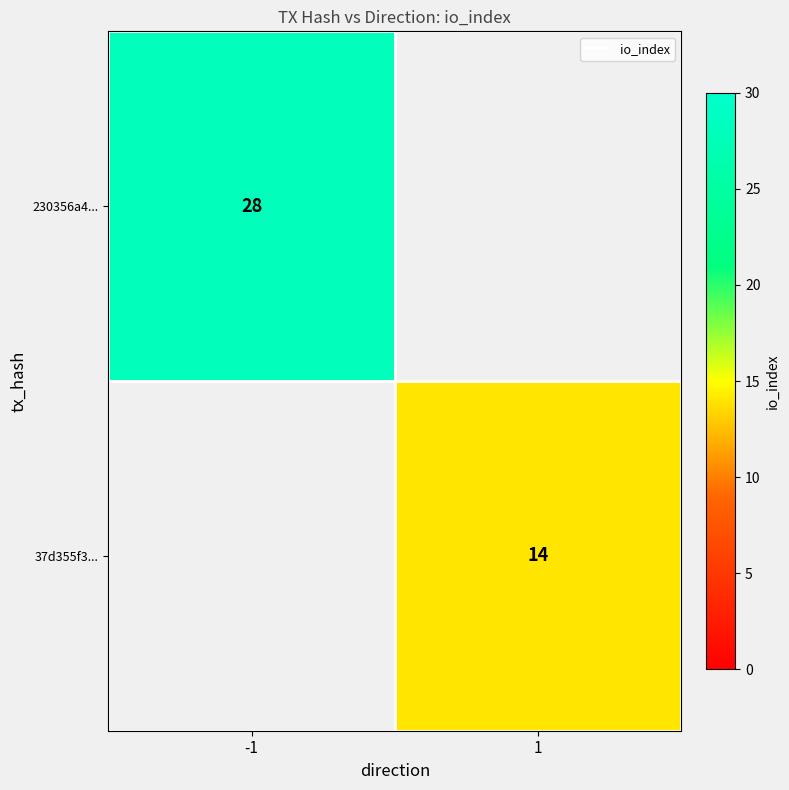

Is the value of 230356a4... at 1 greater than the value of 37d355f3... at 1?

No